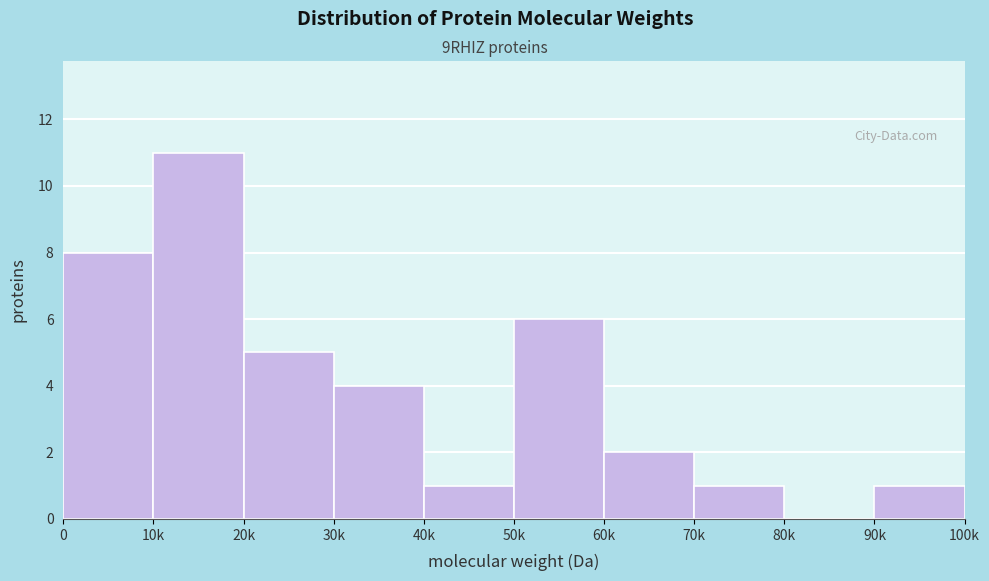

Reading left to right, what are all the values shown in this chart?

0=8	10k=11	20k=5	30k=4	40k=1	50k=6	60k=2	70k=1	80k=0	90k=1